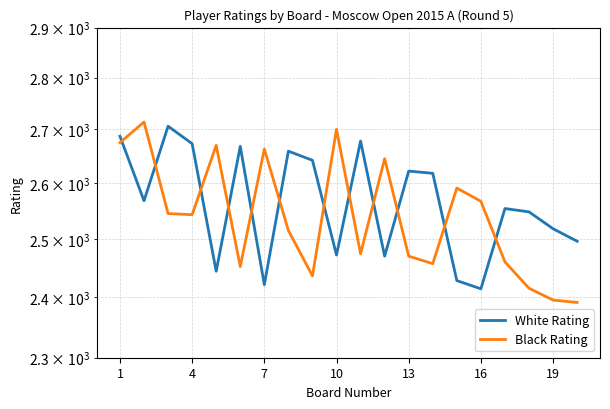

Where does the White Rating series first go above 2568?

1